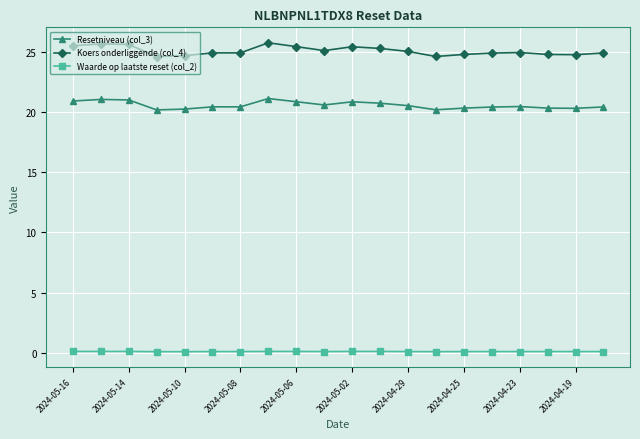

What is the minimum value for Koers onderliggende (col_4)?

24.6